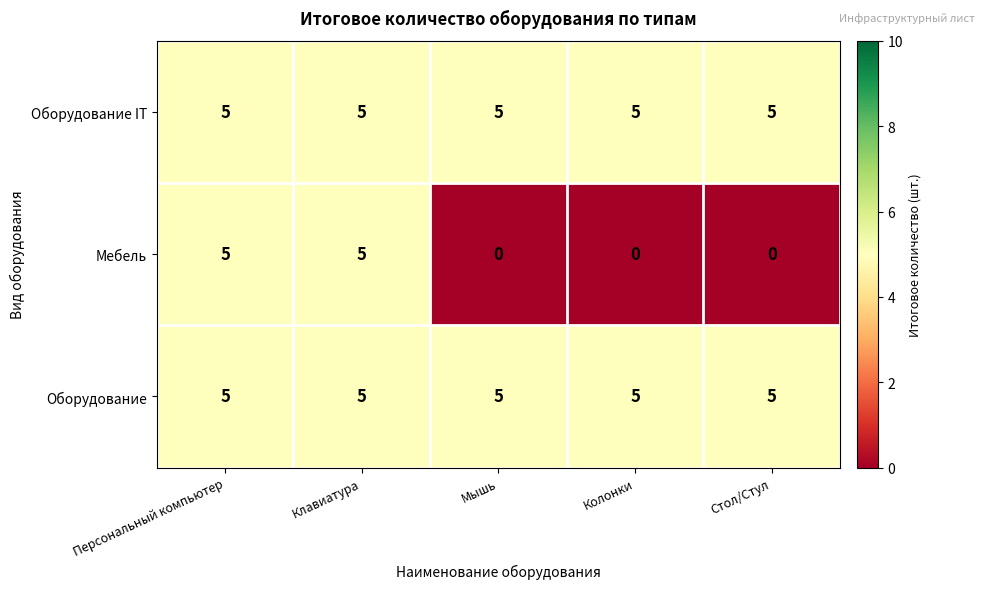

Between Клавиатура and Мышь, which series saw the biggest shift?

Мебель